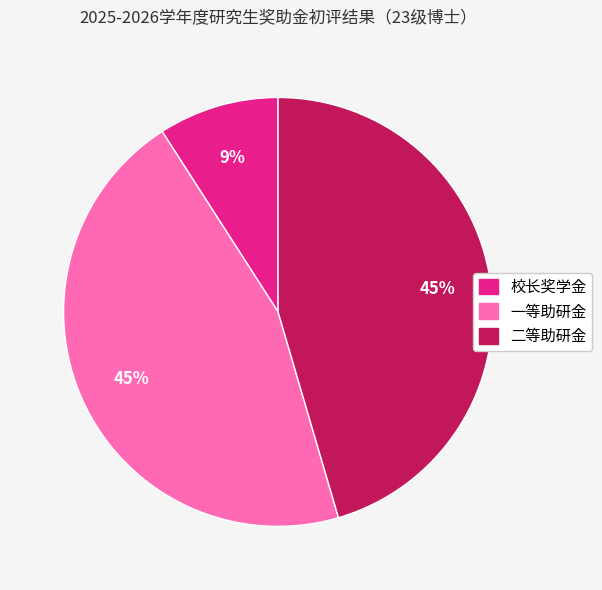

Does 校长奖学金 represent more than half of the total?

No